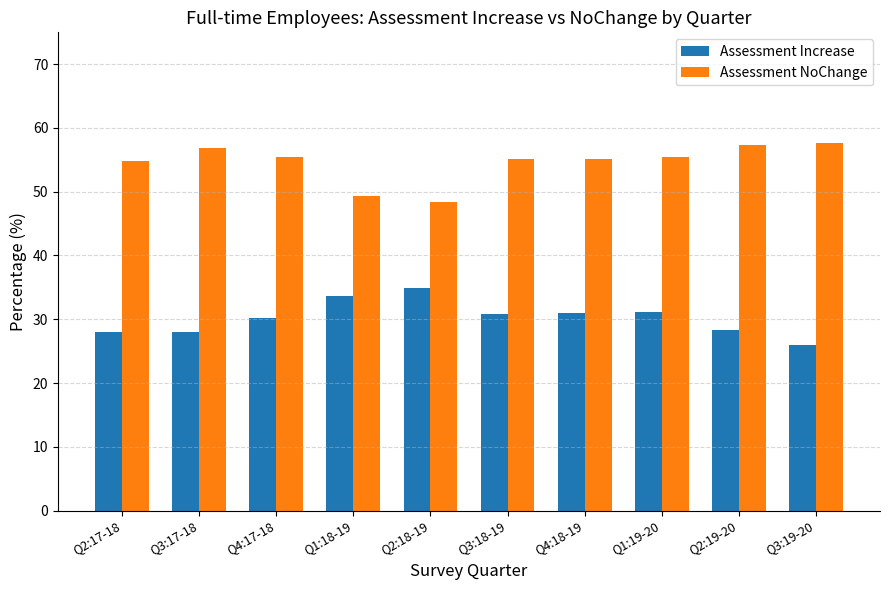

How many groups of bars are there?

10